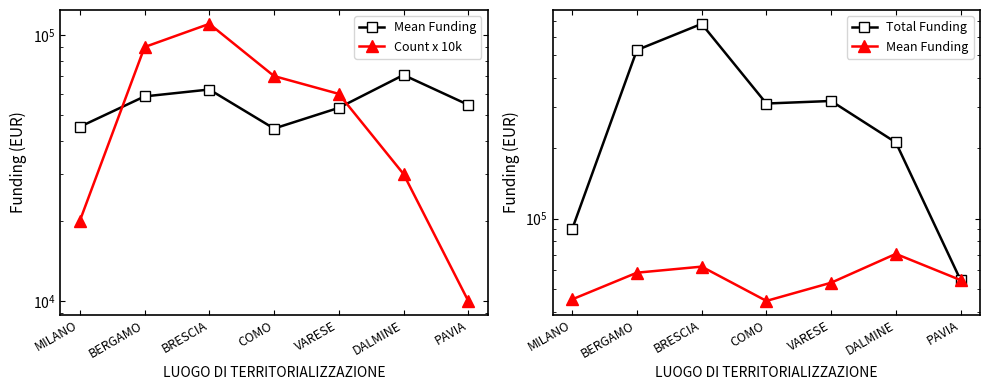

True or false: Total Funding and Count x 10k intersect in this chart.

False